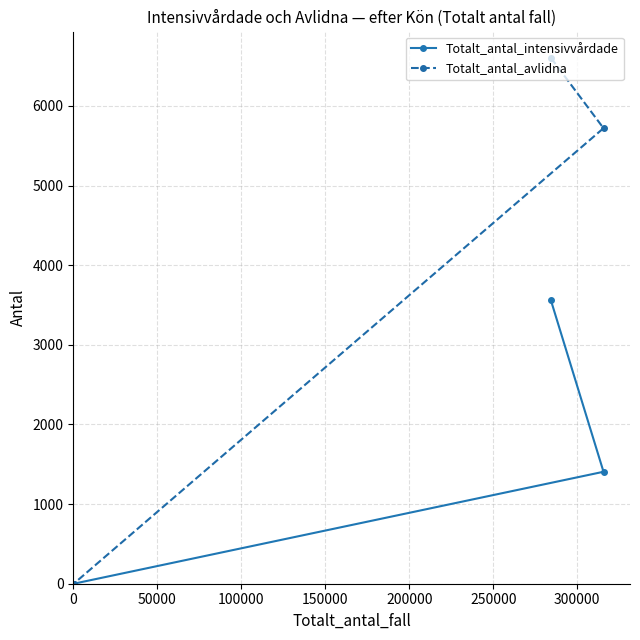

What is the greatest value displayed?

6605